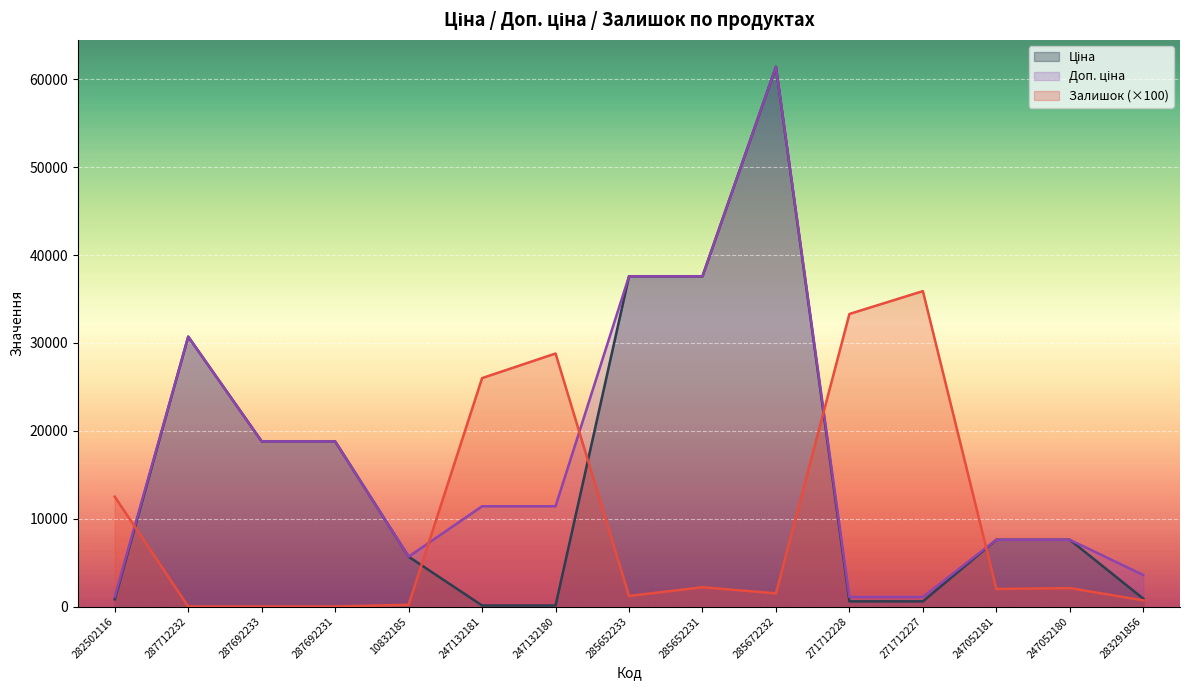

Rank the series by their average value, from lowest to highest.

Залишок, Ціна, Доп. ціна